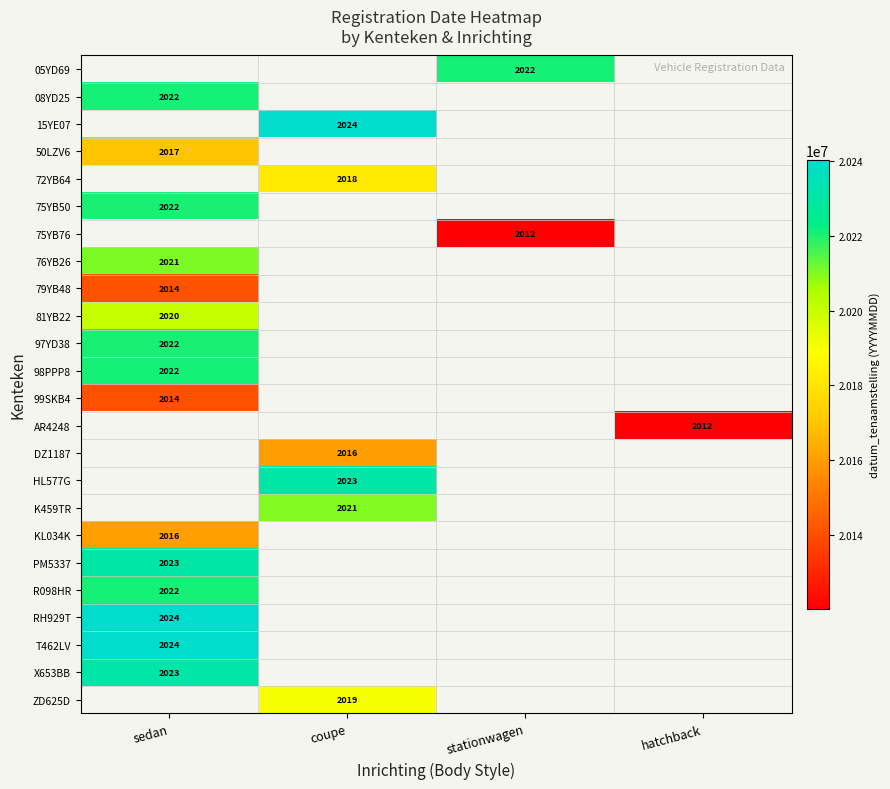

Is it true that 75YB50 equals 2022 at sedan?

True